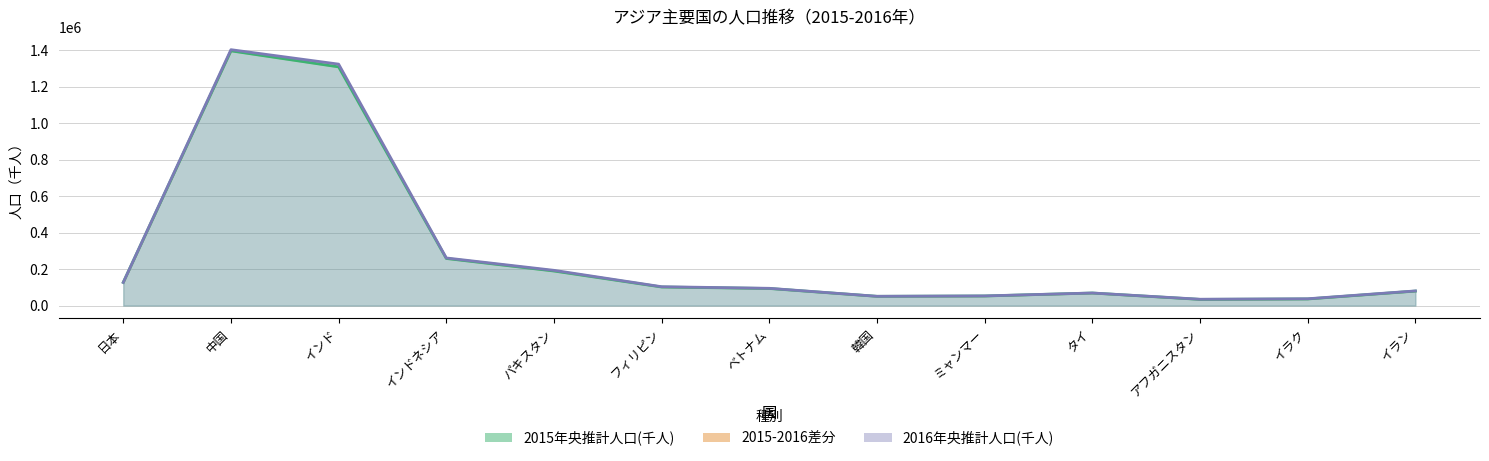

What is the difference between the maximum and second lowest values in the 2015年央推計人口(千人) series?

1360913